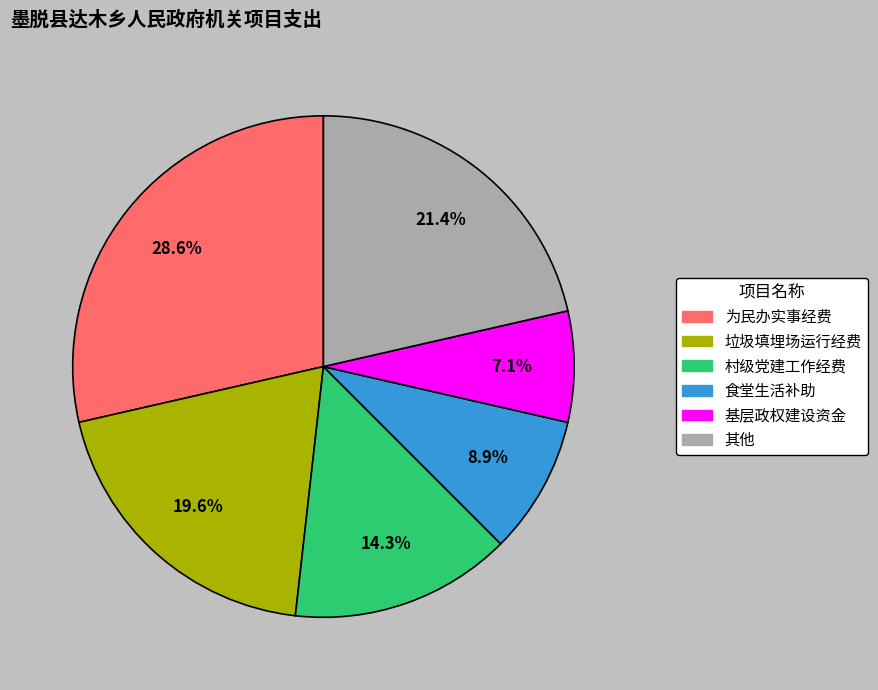

Approximately how many times larger is the value at 为民办实事经费 compared to 垃圾填埋场运行经费?

1.5